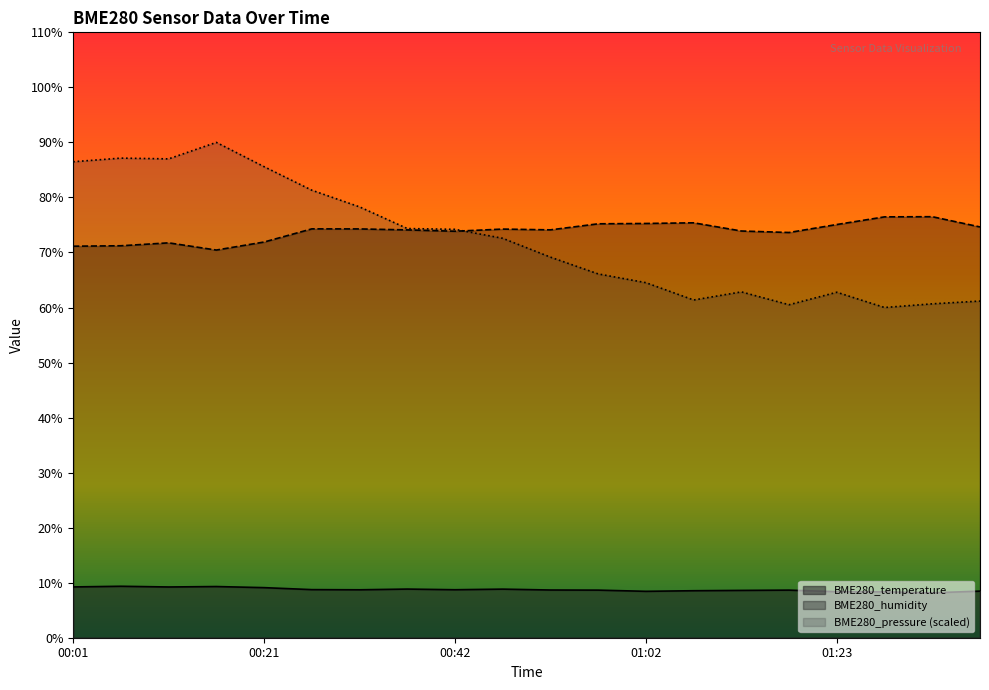

What is the difference between the second highest and second lowest values in the BME280_temperature series?

1.0